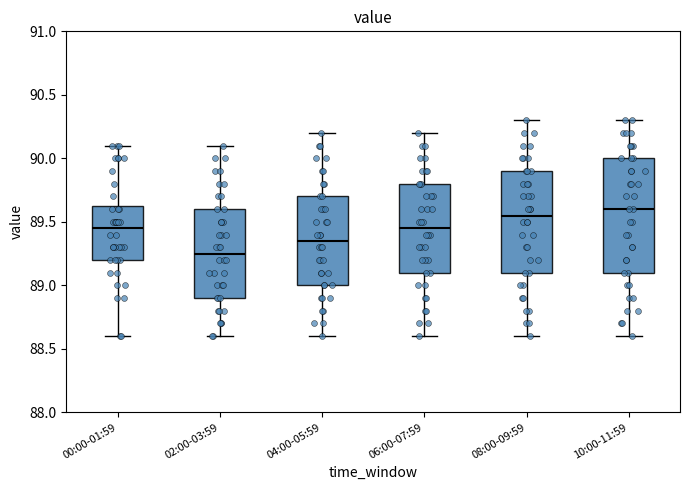

Comparing the boxes themselves (not the whiskers), which one is the tallest?

10:00-11:59